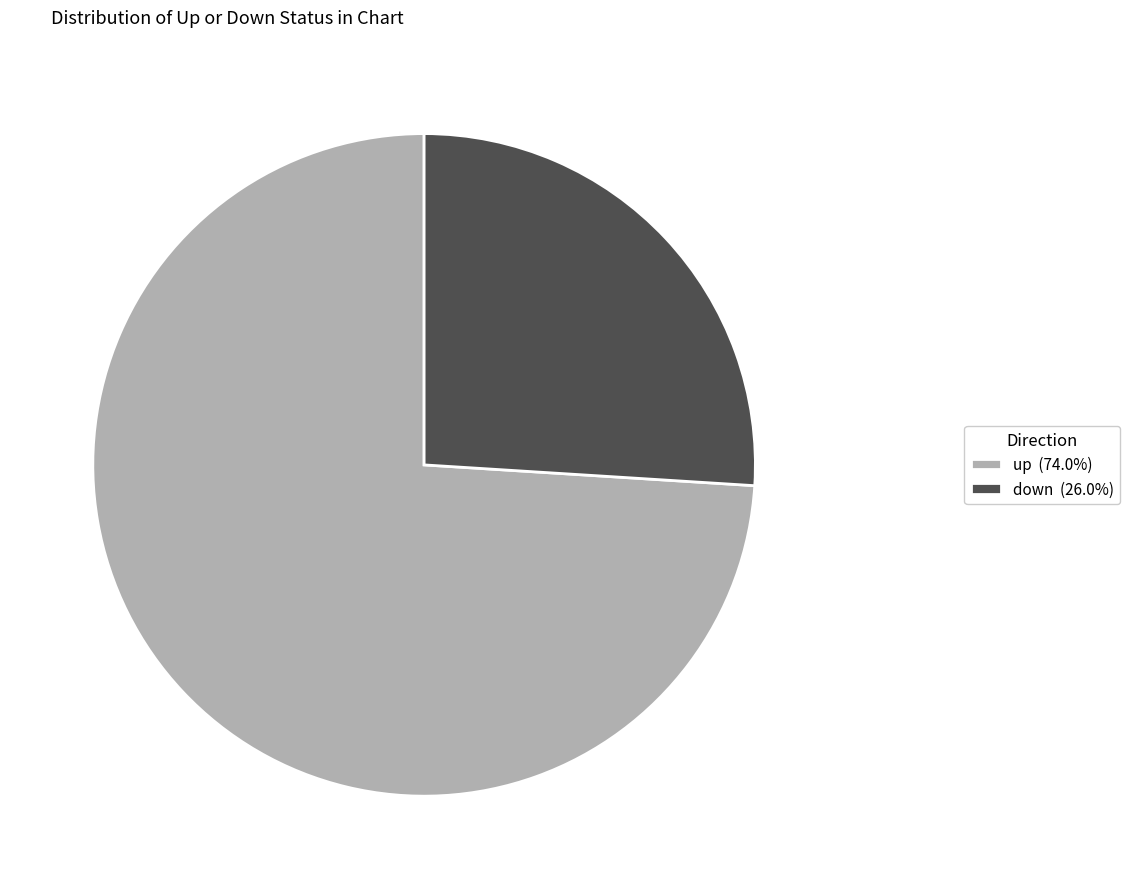

Which category has the smallest portion of the pie?

down